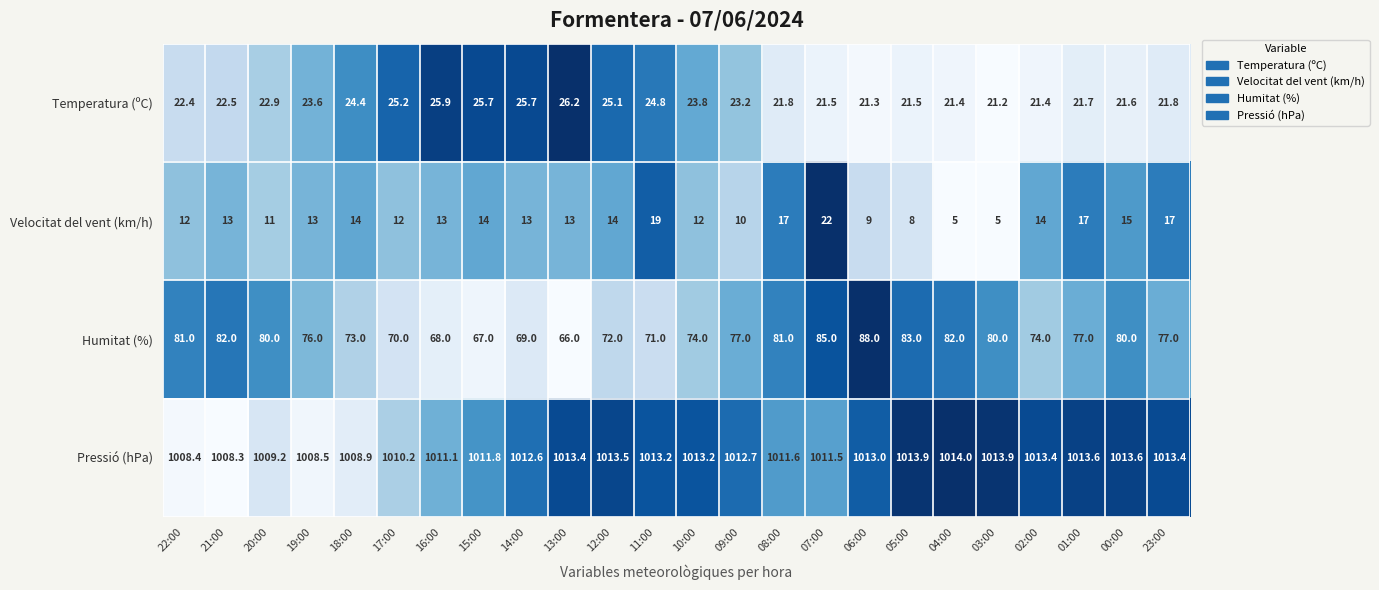

Which series has the largest total across all categories?

Pressió (hPa)